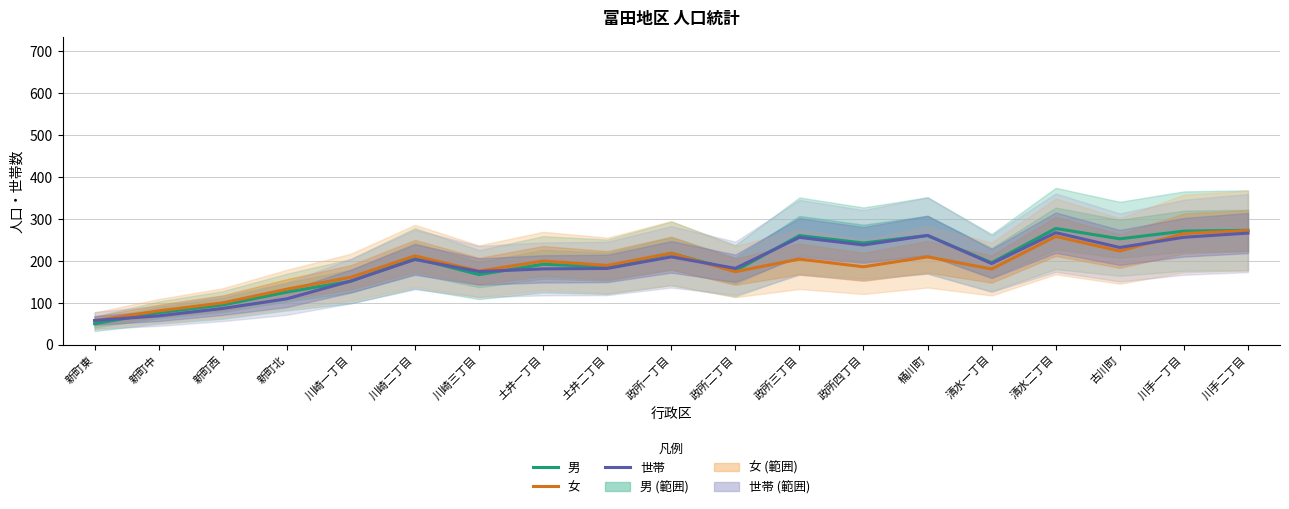

What is the highest value of the 女 series?

271.7